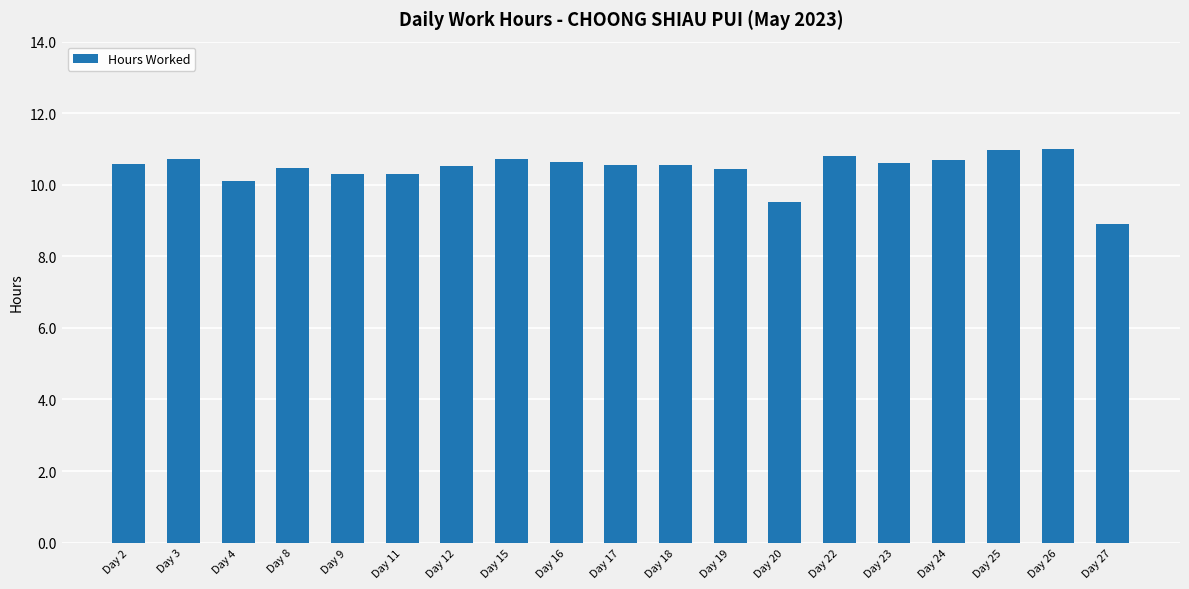

What is the value of the 7th bar from the left?

10.5